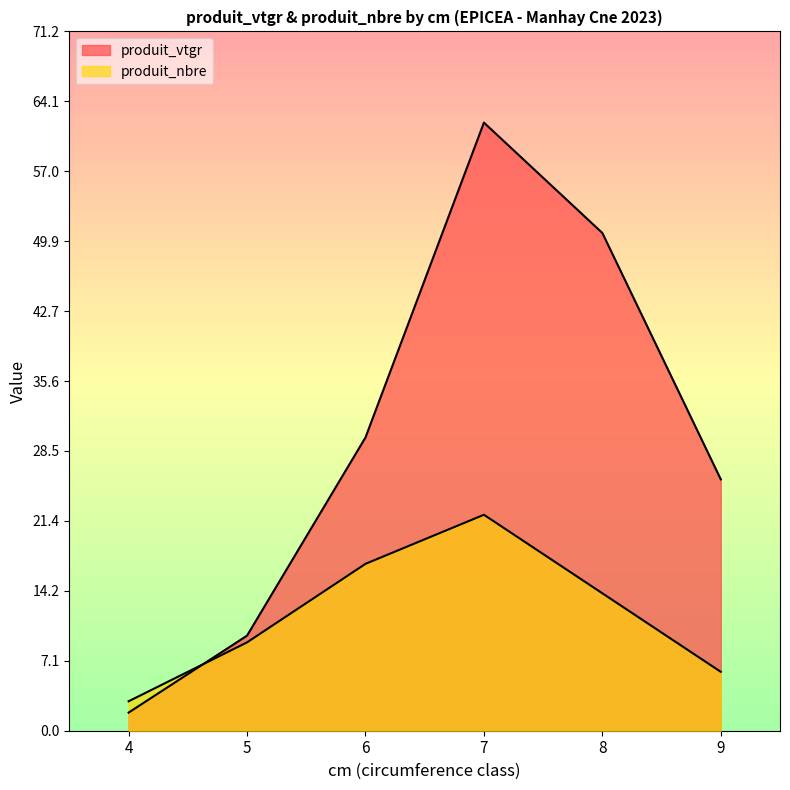

How many lines are shown in the chart?

2